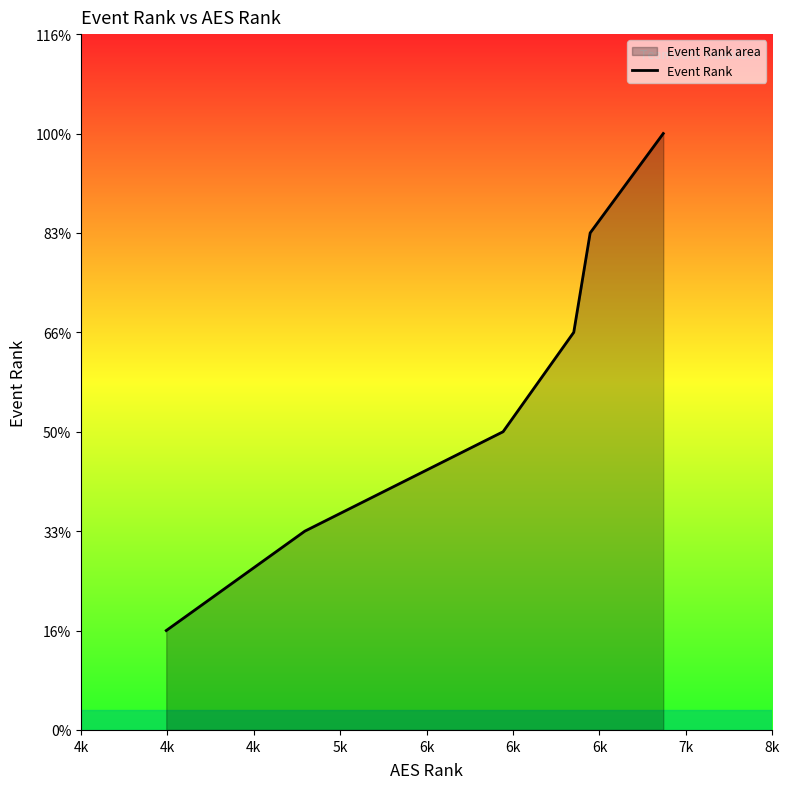

Does the chart display data point markers on the line(s)?

No